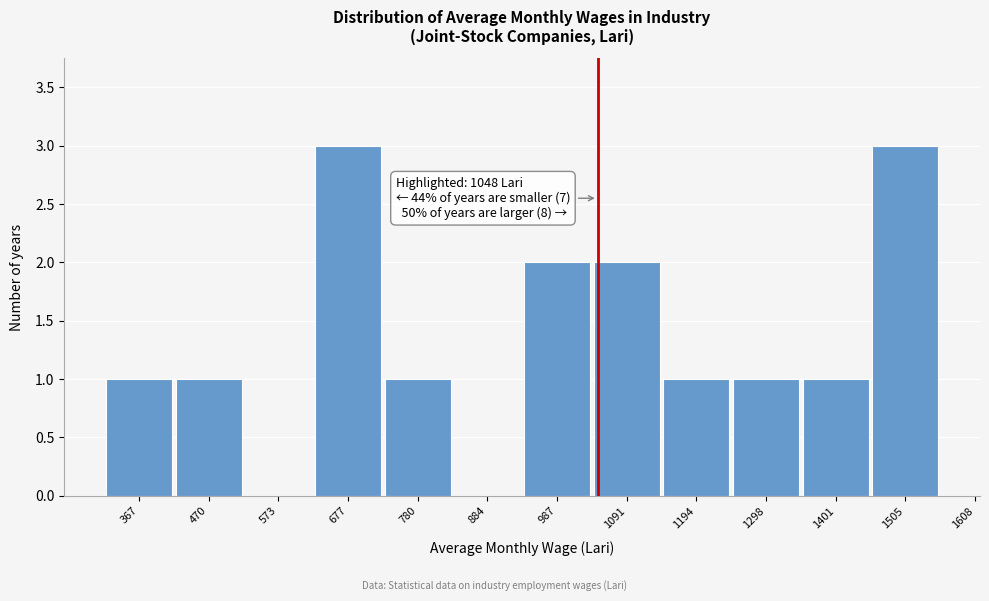

Reading left to right, extract all data points from this chart.

367=1	470=1	573=0	677=3	780=1	884=0	987=2	1091=2	1194=1	1298=1	1401=1	1505=3